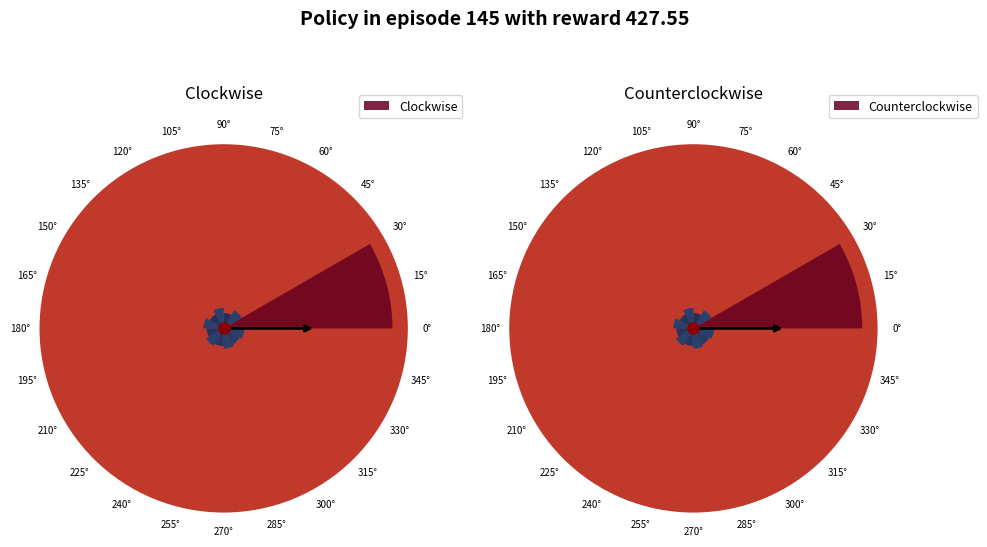

Is 0° the majority of the pie?

No